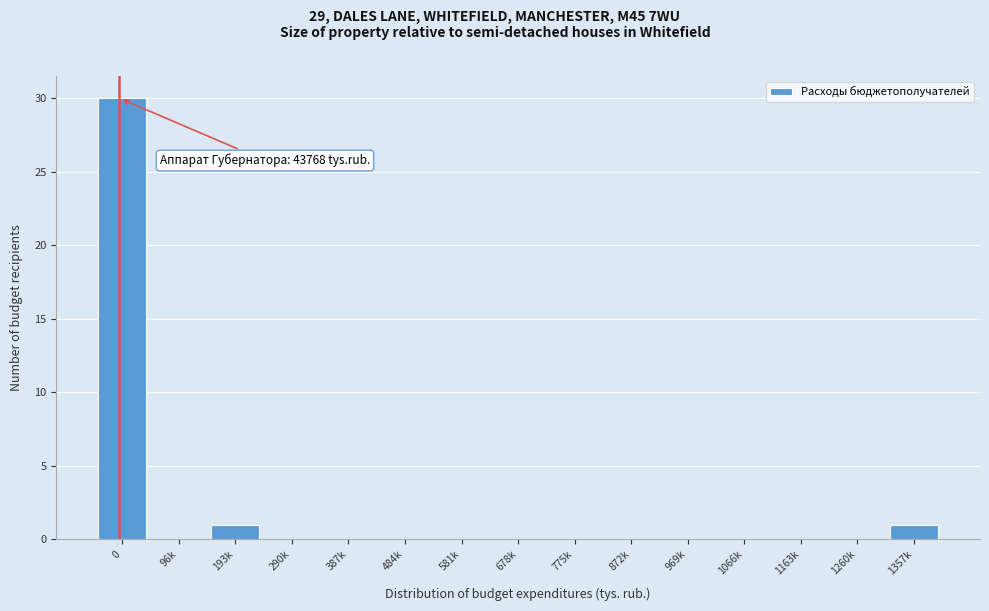

Reading left to right, what are all the values shown in this chart?

0=30	96k=0	193k=1	290k=0	387k=0	484k=0	581k=0	678k=0	775k=0	872k=0	969k=0	1066k=0	1163k=0	1260k=0	1357k=1